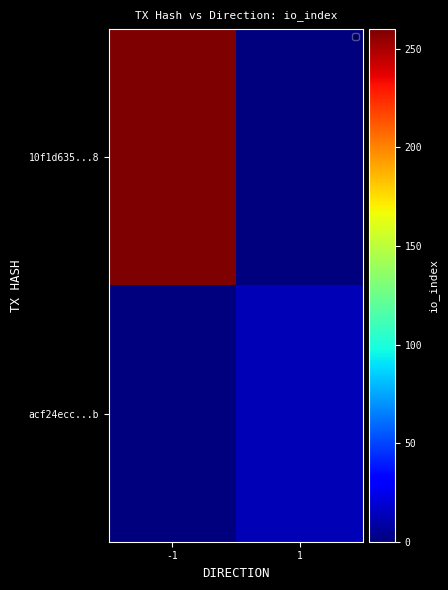

Which series has the largest total across all categories?

10f1d635...8